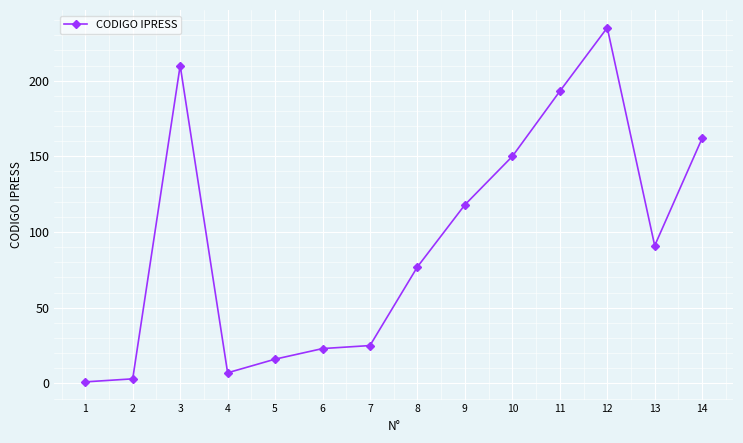

What is the ratio of the value at 9 to the value at 5?

7.4